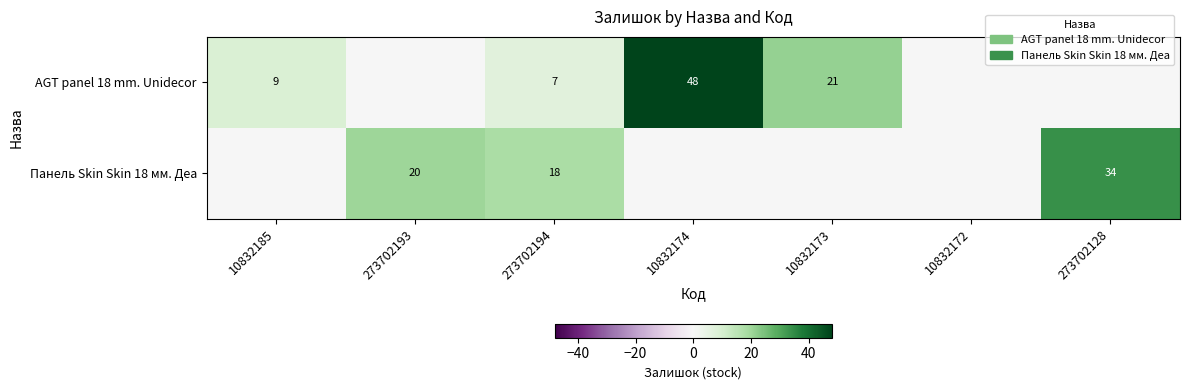

At how many categories does at least one series exceed 17?

5